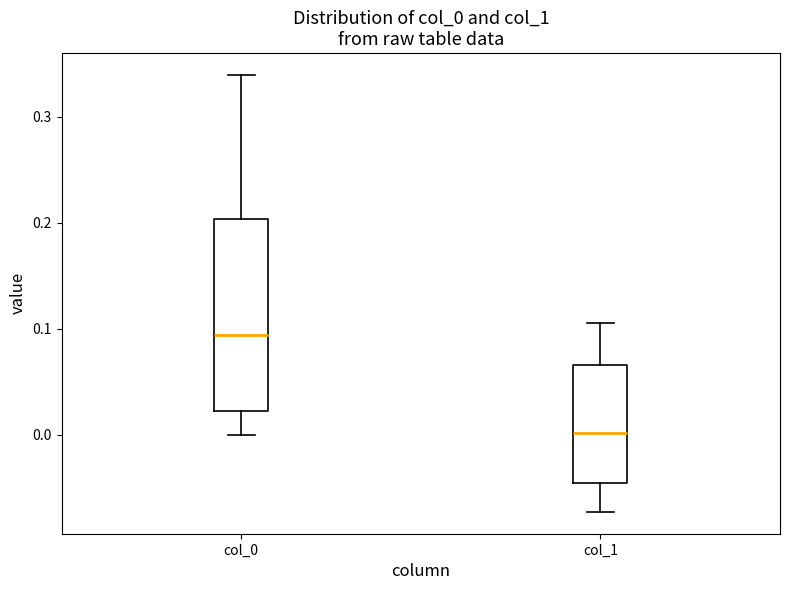

Comparing the boxes themselves (not the whiskers), which one is the tallest?

col_0